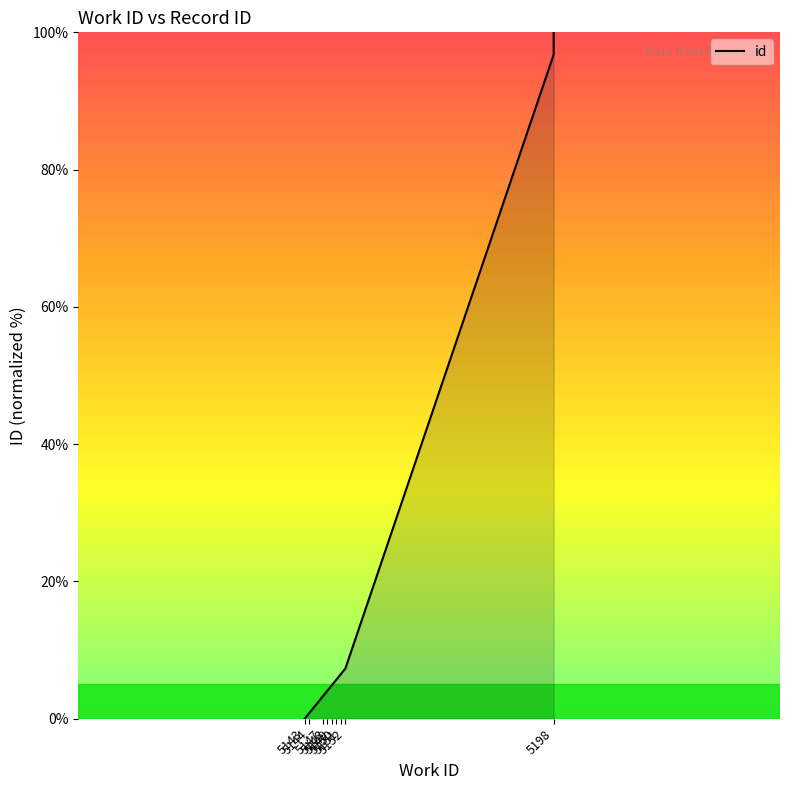

True or false: the data shows 3.3 at 5147.

True